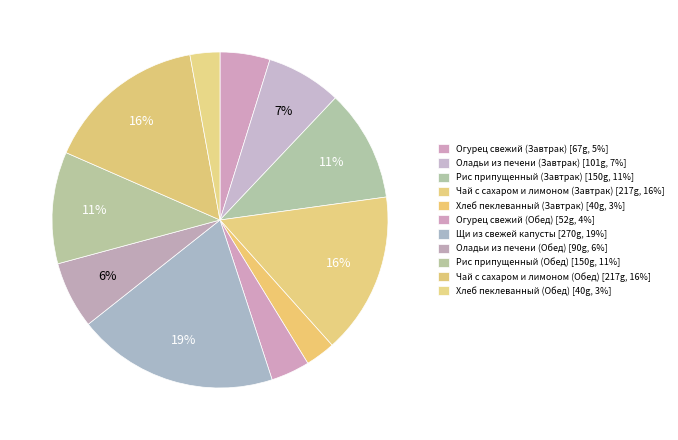

Is it true that Огурец свежий (Завтрак) is 5% of the pie?

True